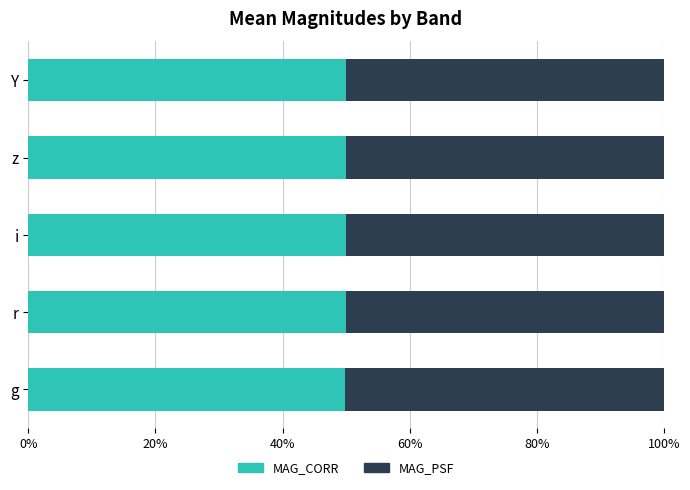

What is the minimum value for MAG_CORR?

49.9